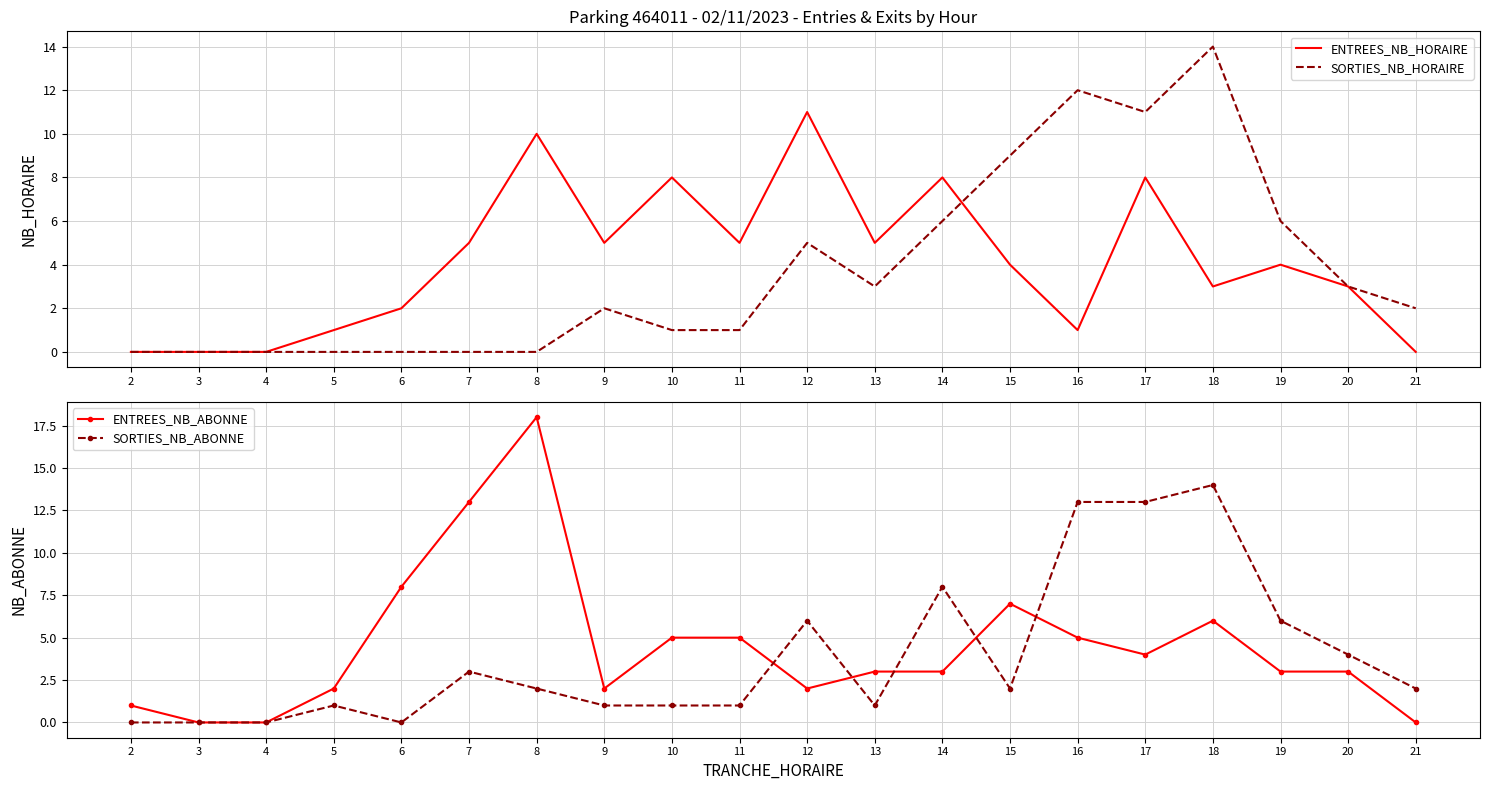

At which label is SORTIES_NB_HORAIRE closest to 7?

14